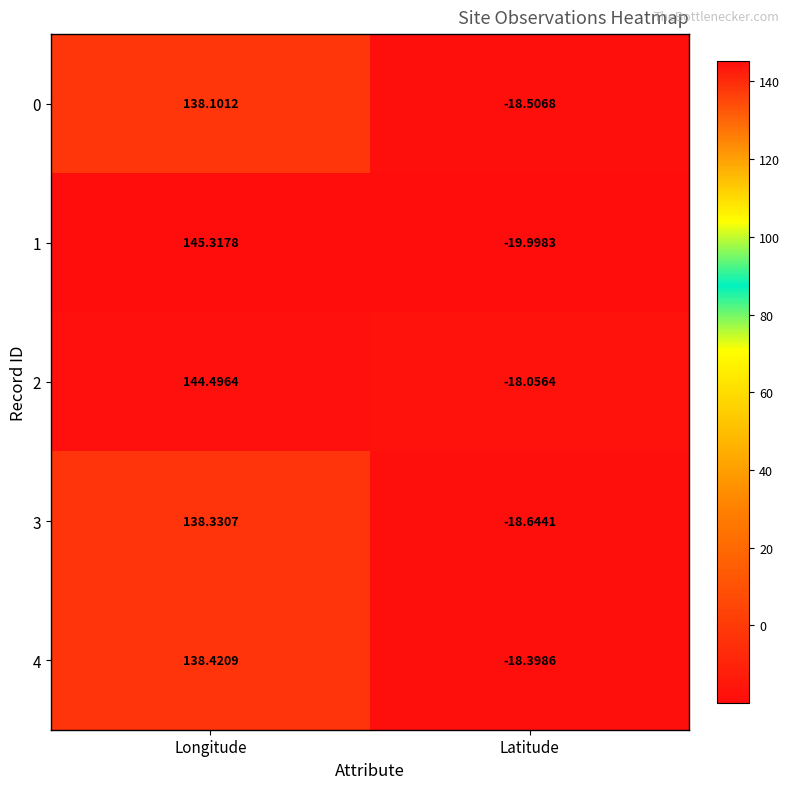

Which series has the largest range (max minus min)?

1